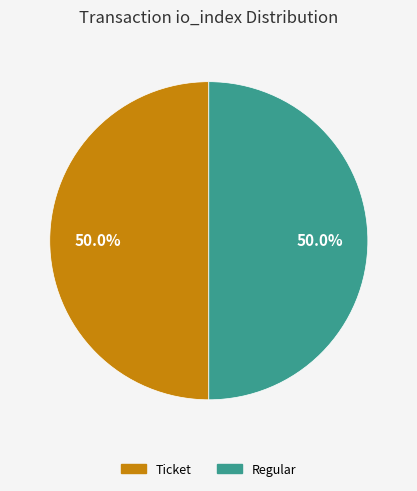

How many segments does this pie chart have?

2